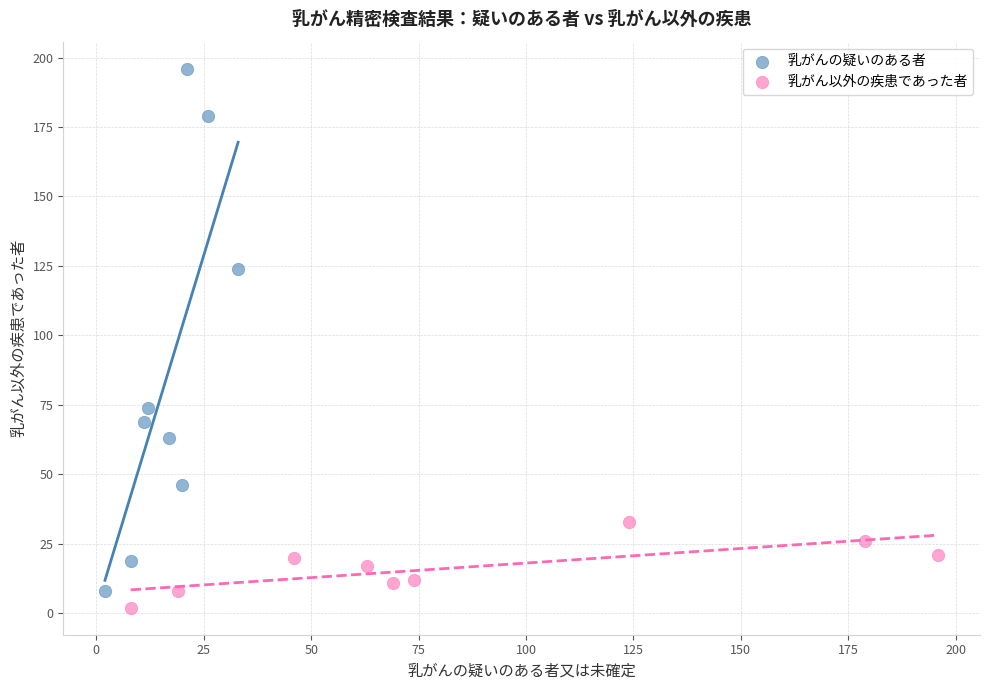

Which series has the largest Y range (max minus min)?

乳がんの疑いのある者